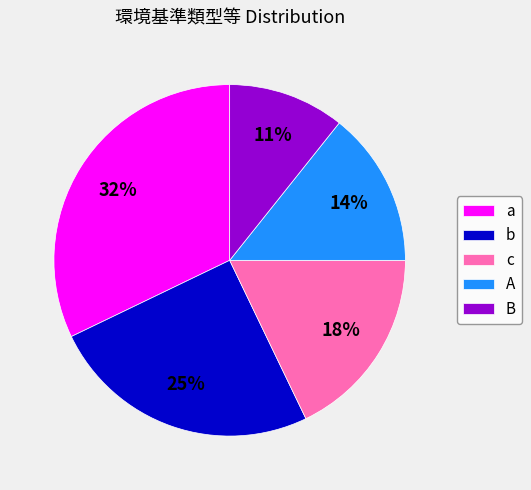

How many slices are in this pie chart?

5